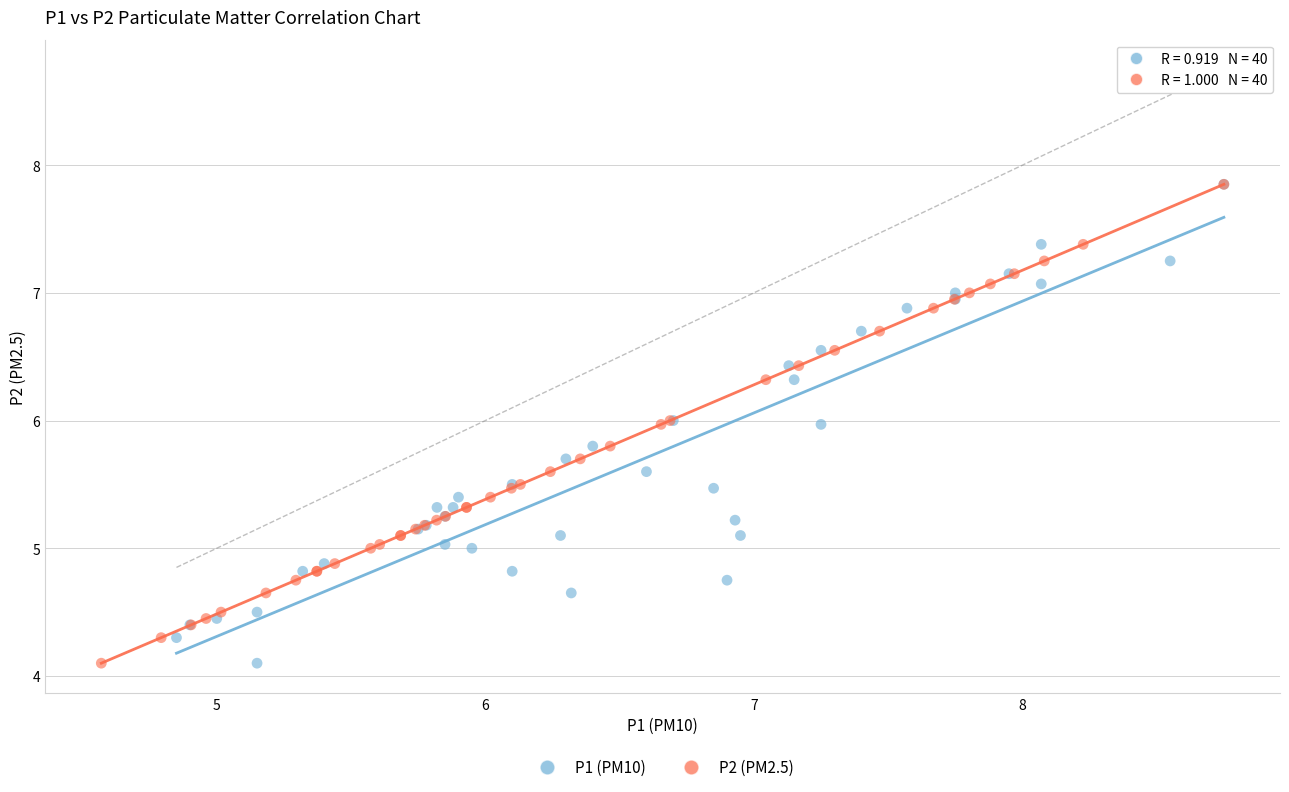

What are all the series names shown in the legend?

P1 (PM10), P2 (PM2.5)